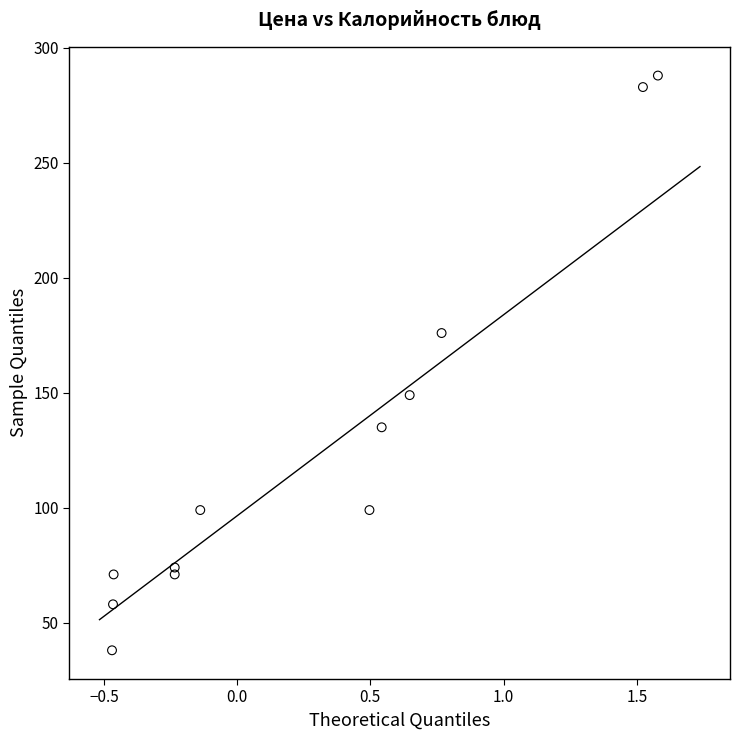

What is the average Y value?

128